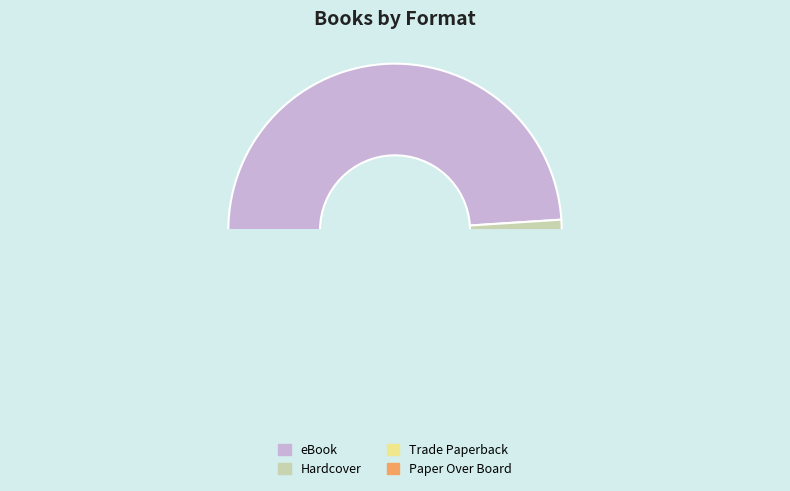

Which category has the biggest portion of the pie?

eBook